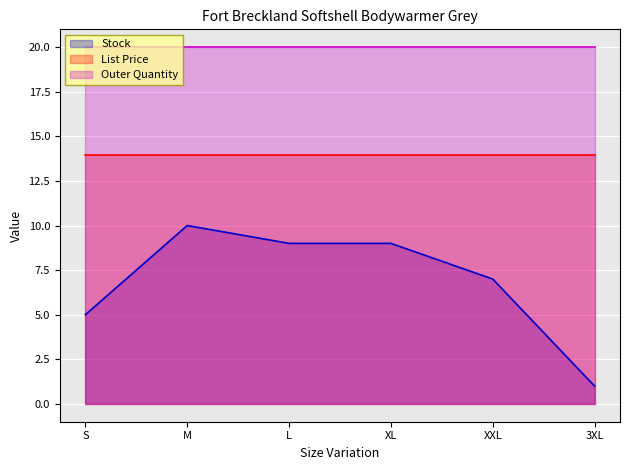

What is the maximum value for List Price?

13.9